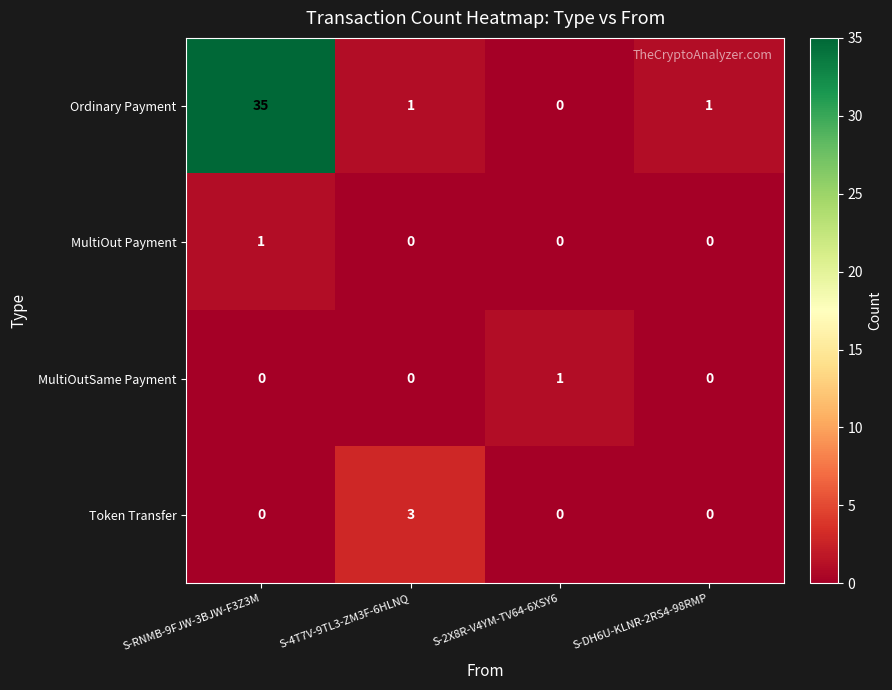

What is the total value across all series at S-4T7V-9TL3-ZM3F-6HLNQ?

4